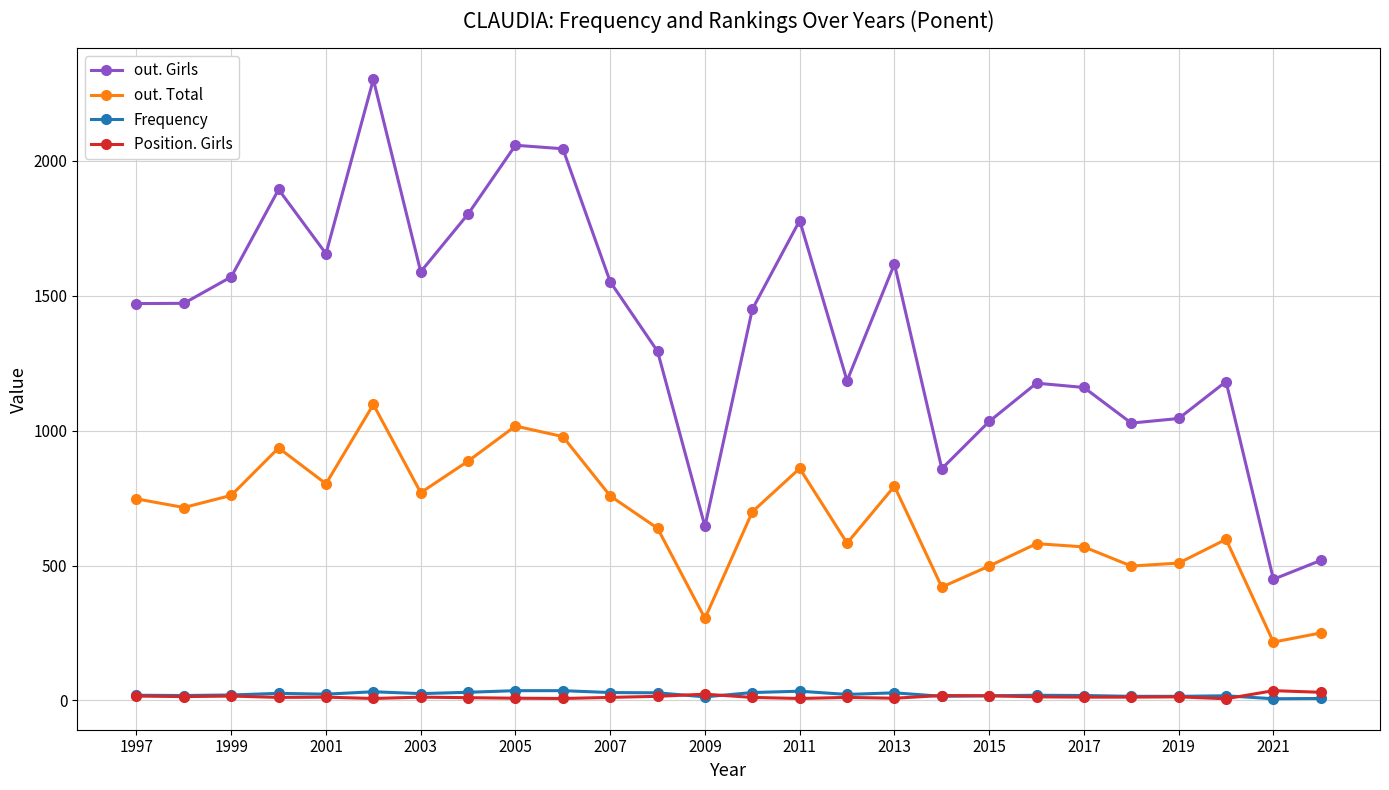

True or false: Position. Girls and out. Total cross at least once.

False